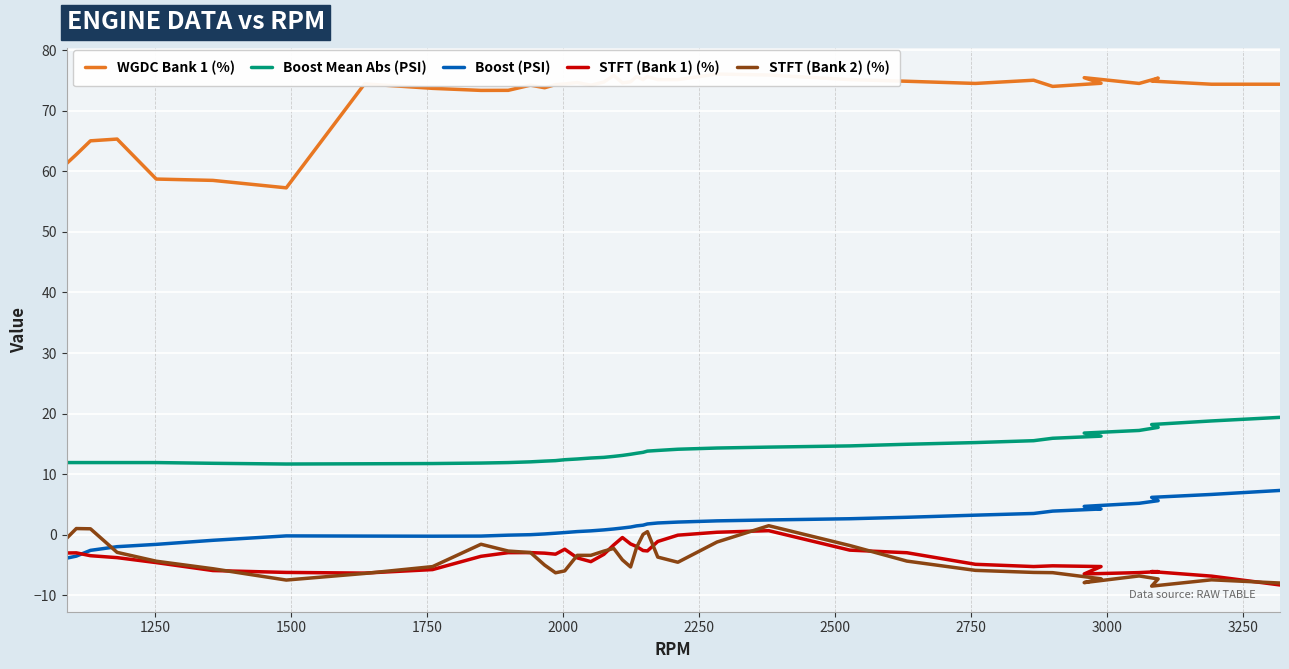

What is the approximate value of Boost Mean Abs (PSI) at 1250?

11.9